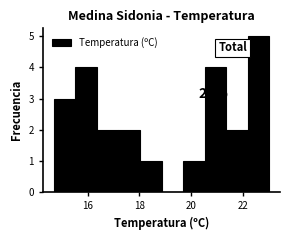

Which range on the x-axis has the tallest bar?

22.2 to 23.0